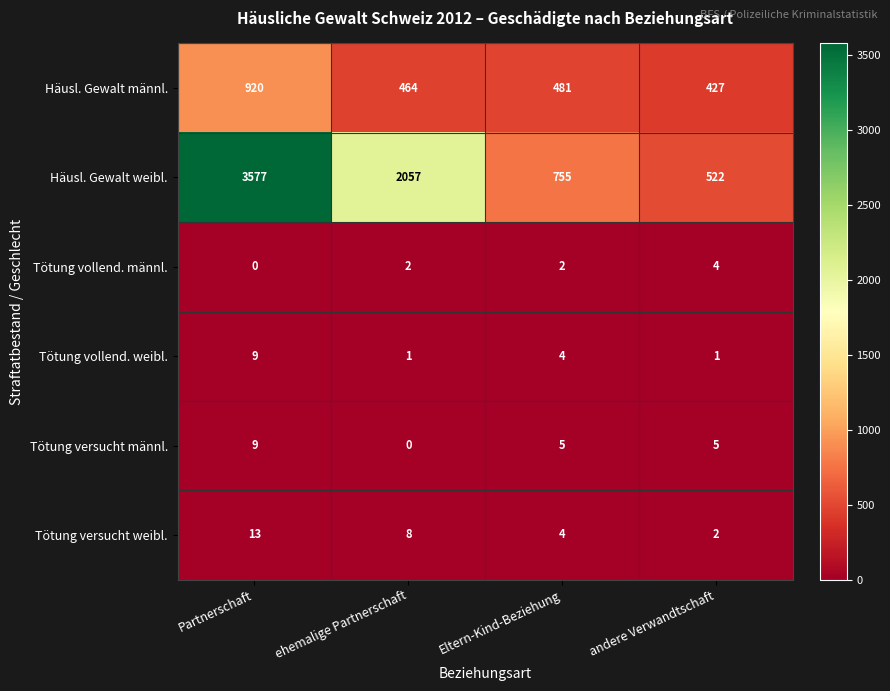

Count the number of categories in the chart.

4